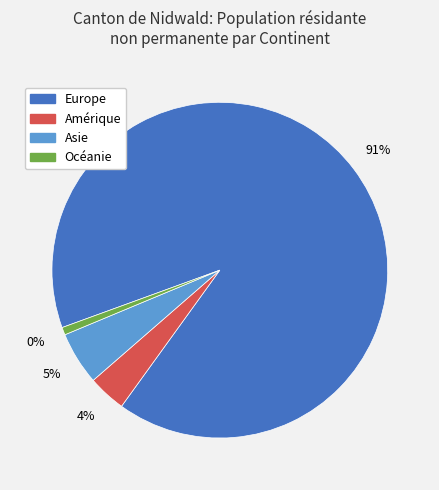

What percentage is the Asie slice, to the nearest percent?

5%